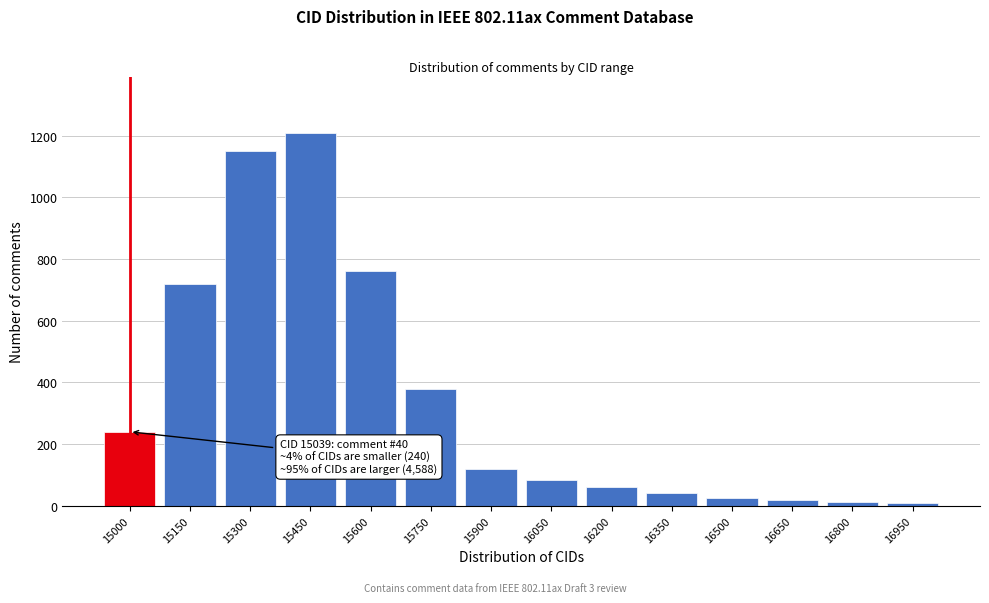

At which label is the value closest to 609?

15150